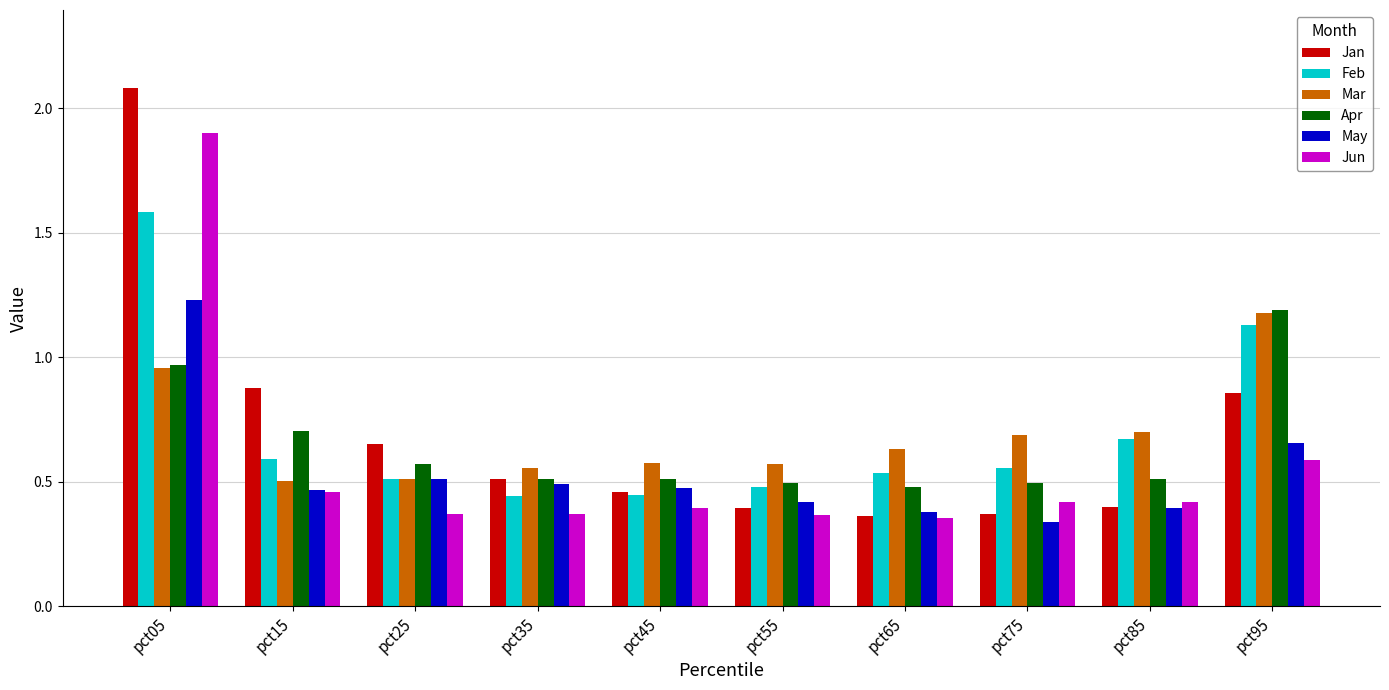

The value of Apr at pct05 is 0.6. True or false?

False